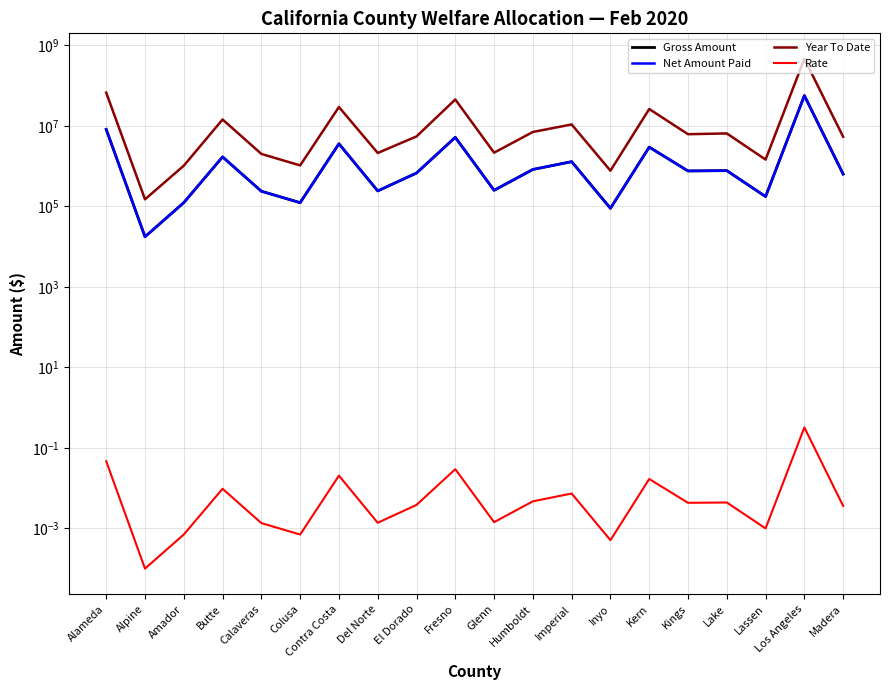

Is it true that Net Amount Paid equals 1200971.7 at Contra Costa?

False